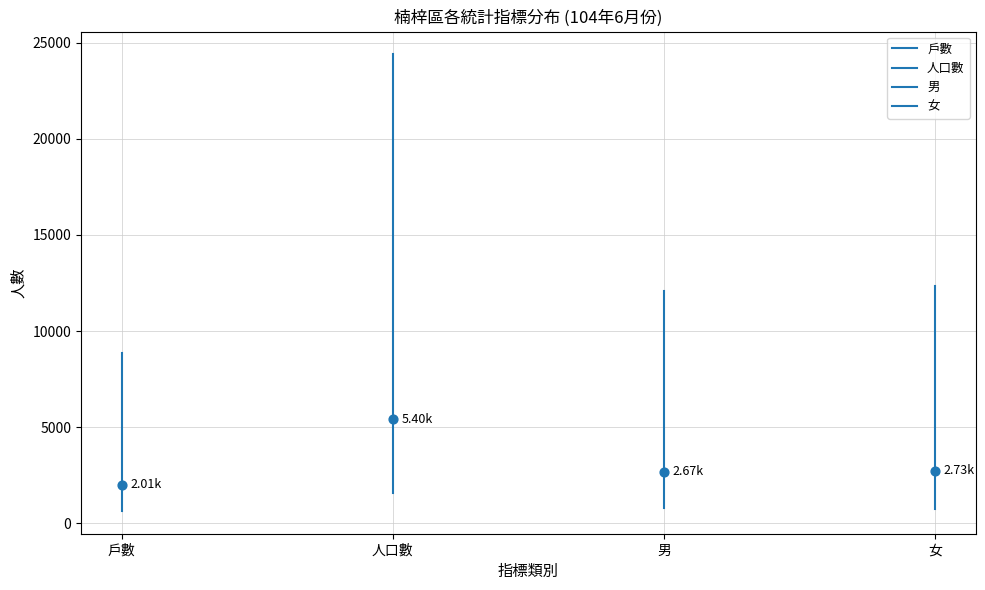

Which series contains the highest Y value?

人口數